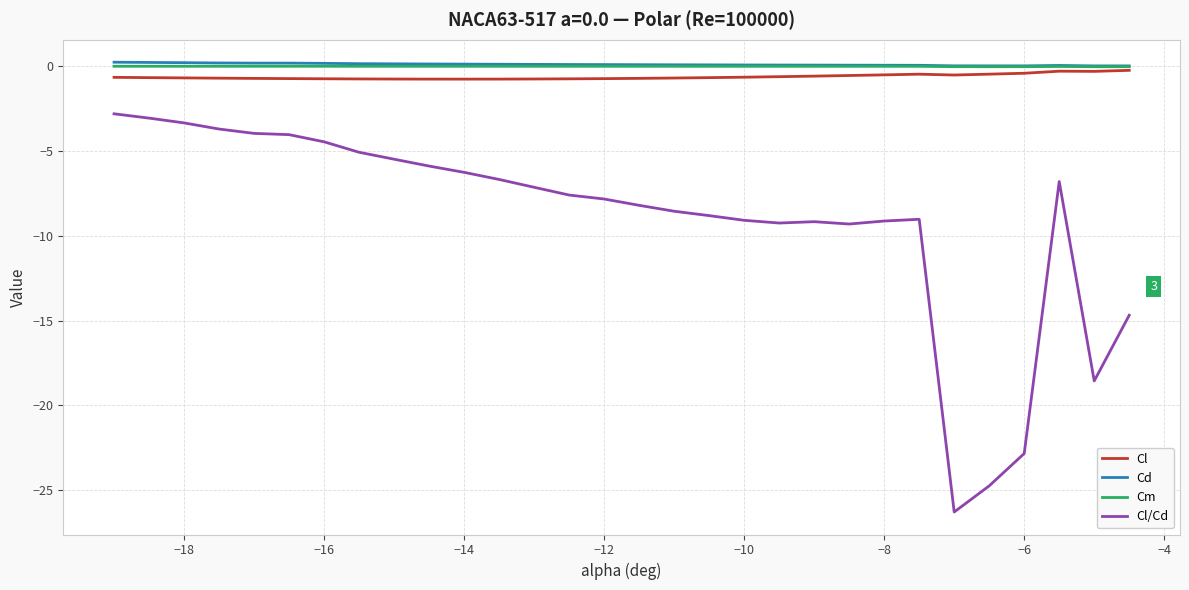

Which series has the largest range (max minus min)?

Cl/Cd